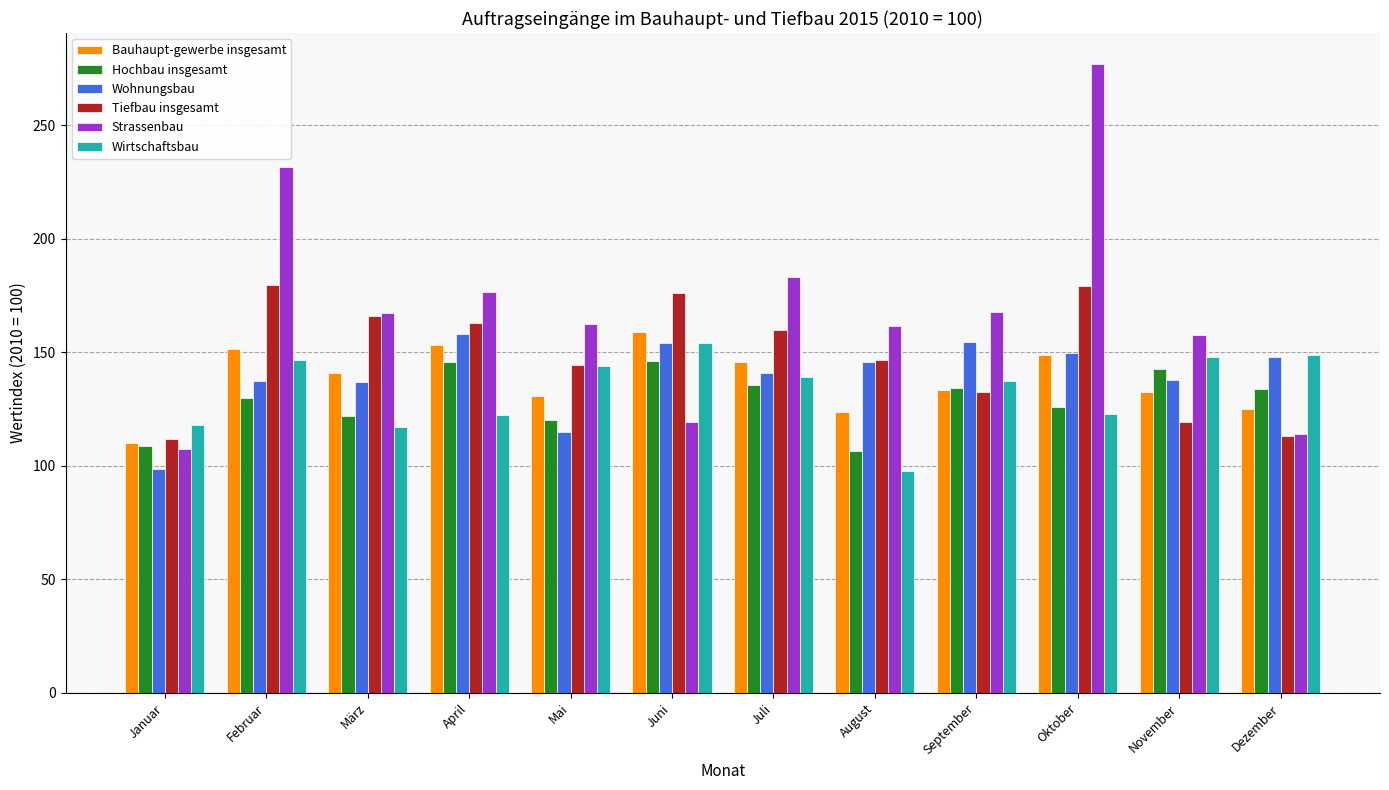

Is the value of Bauhaupt-gewerbe insgesamt at Juli greater than the value of Strassenbau at September?

No